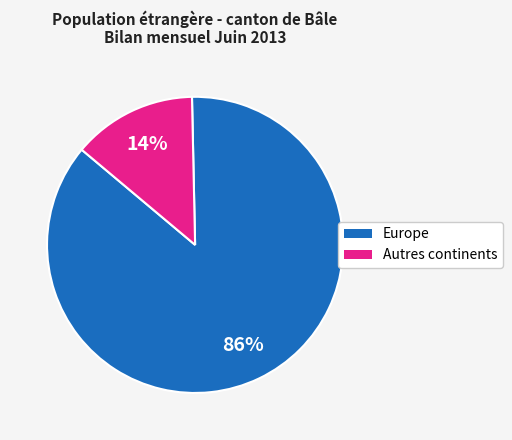

To the nearest percent, what is the average slice percentage?

50%